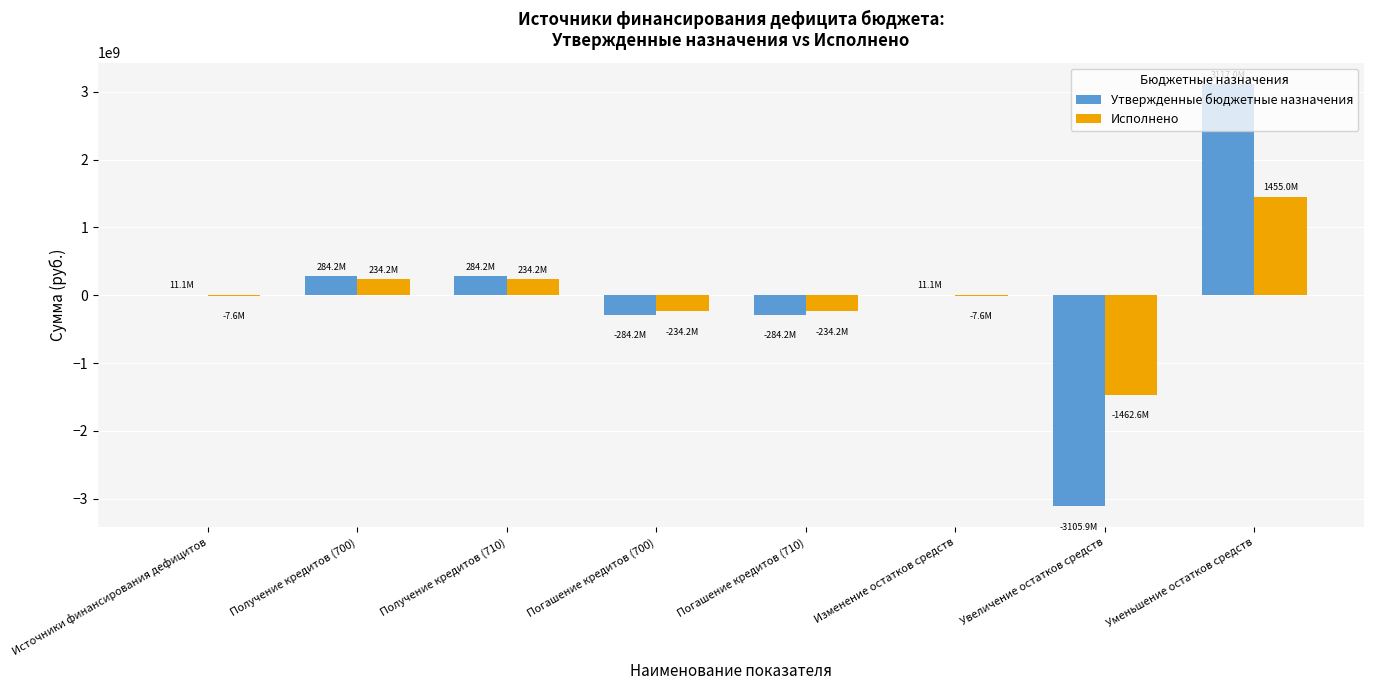

Are the bars grouped side by side (vs. stacked)?

Yes